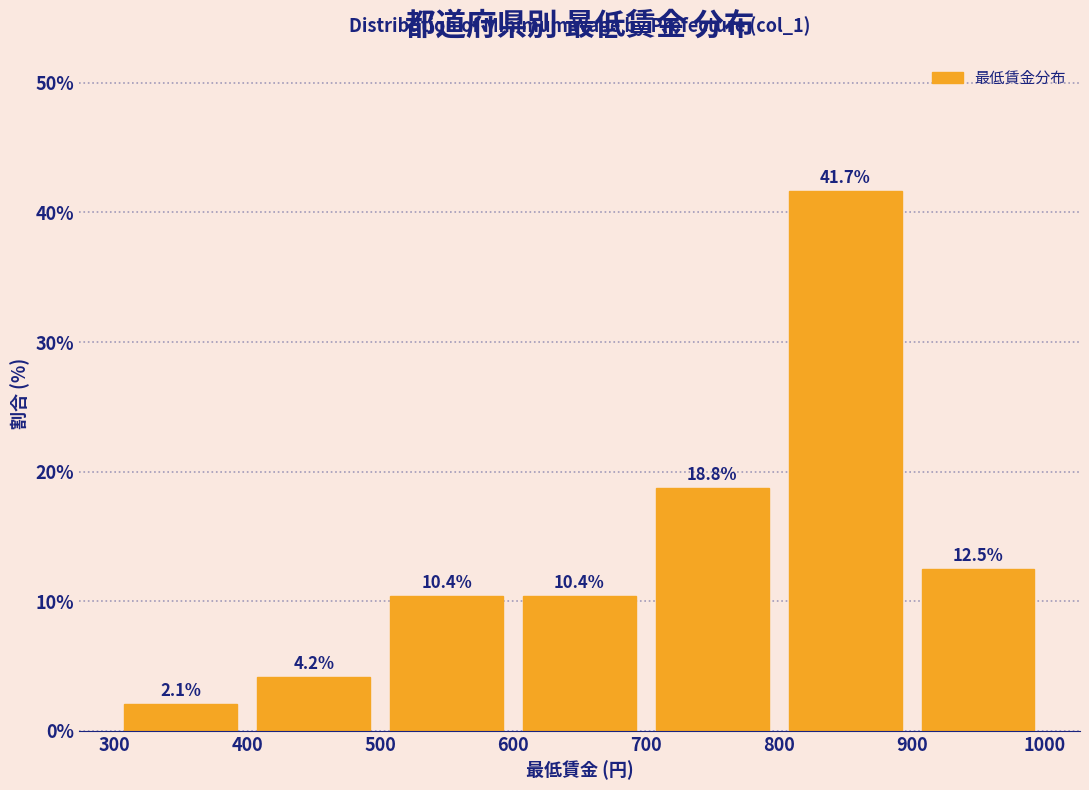

Which range on the x-axis has the tallest bar?

800 to 900